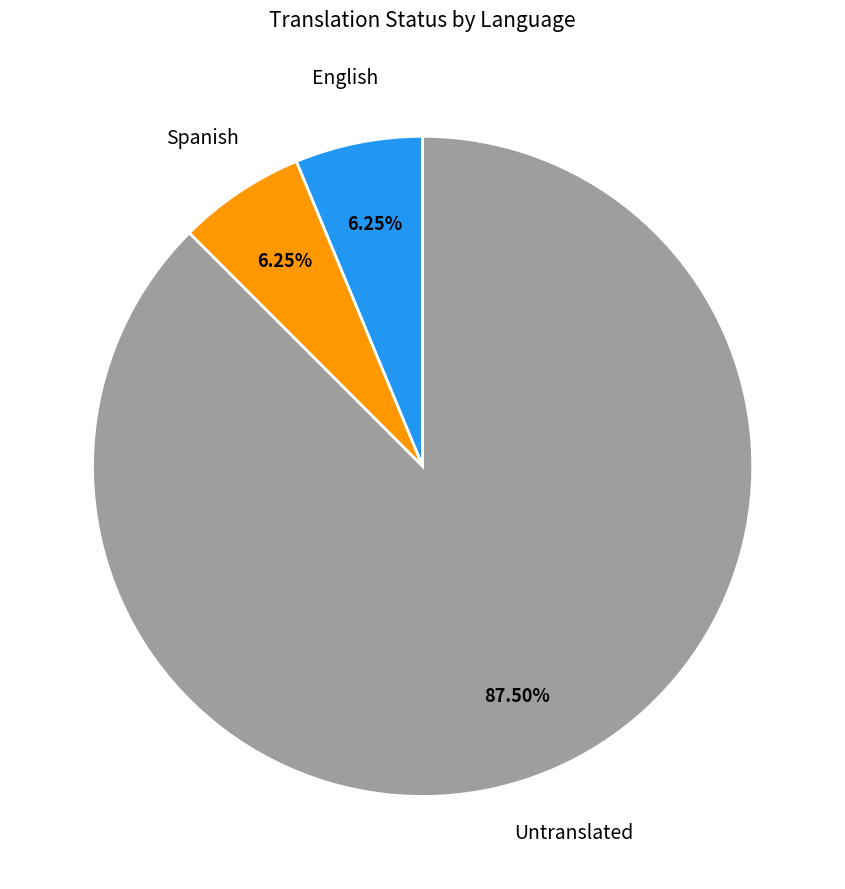

Does Spanish represent more than half of the total?

No